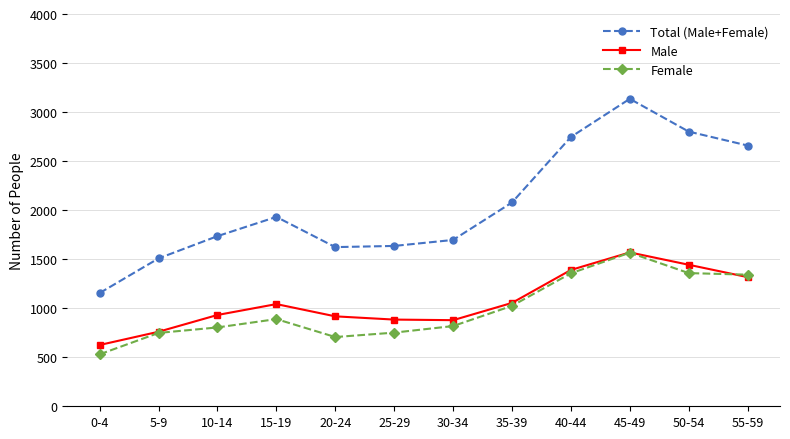

At which category does Female reach its first local peak?

15-19